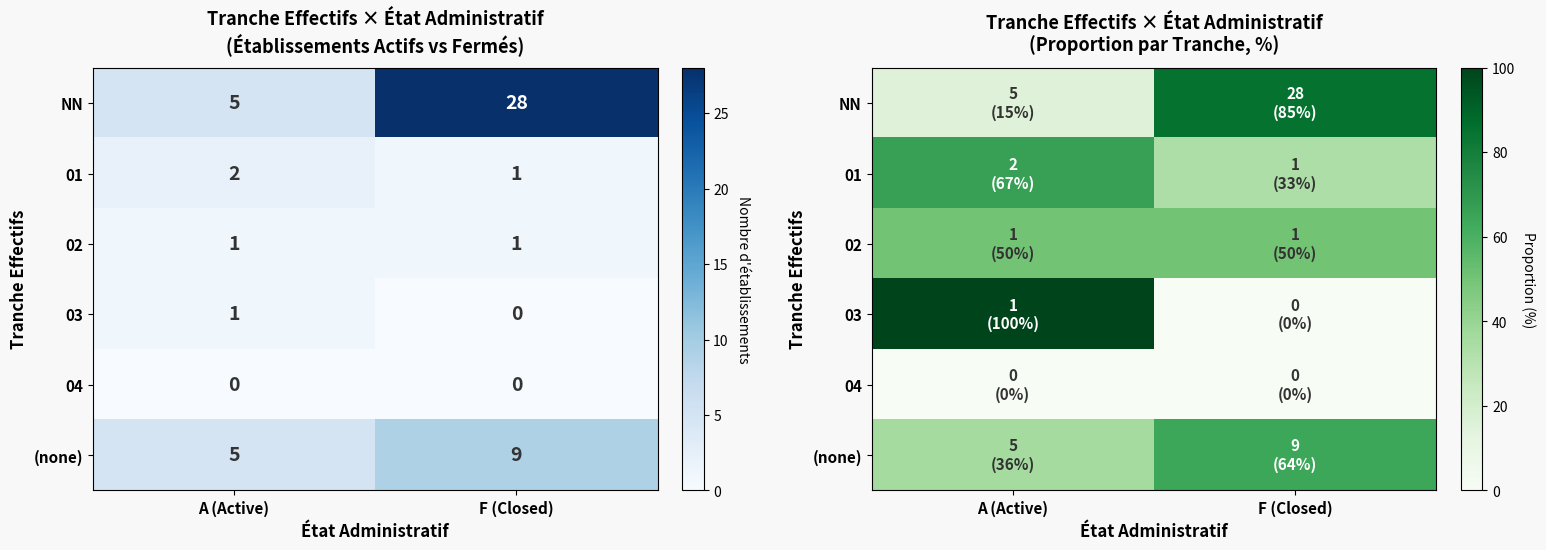

How many distinct data groups are displayed?

6